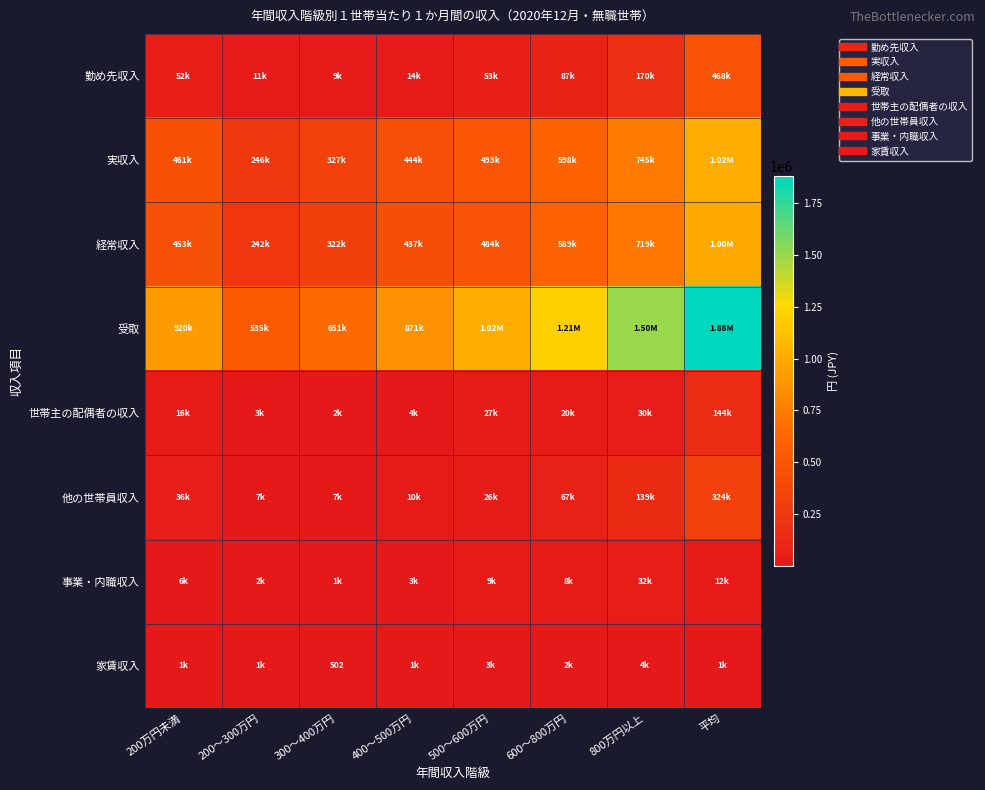

Which has a higher value, 200～300万円 or 800万円以上?

800万円以上